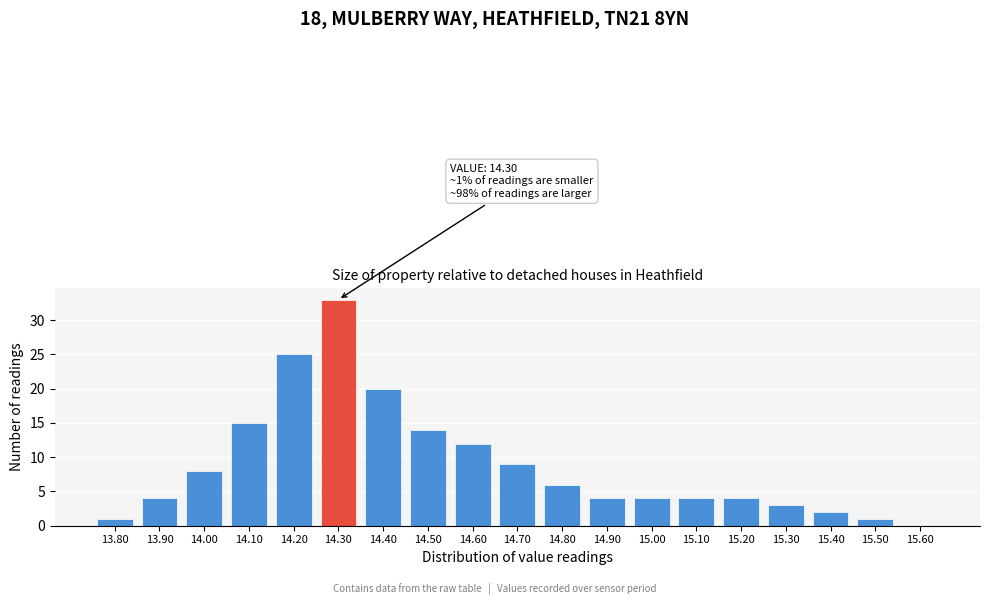

Reading left to right, list all the values displayed in this chart.

13.80=1	13.90=4	14.00=8	14.10=15	14.20=25	14.30=33	14.40=20	14.50=14	14.60=12	14.70=9	14.80=6	14.90=4	15.00=4	15.10=4	15.20=4	15.30=3	15.40=2	15.50=1	15.60=0